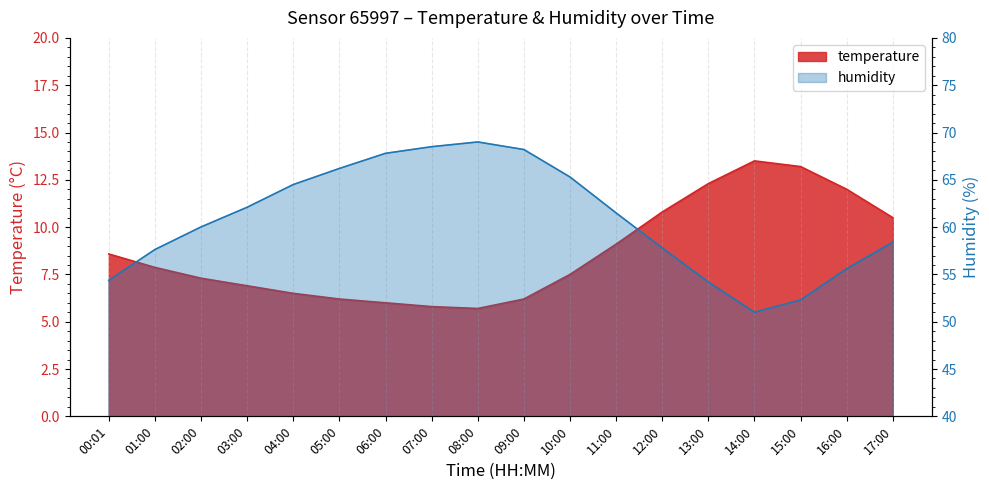

Is it true that temperature equals 16.3 at 13:00?

False